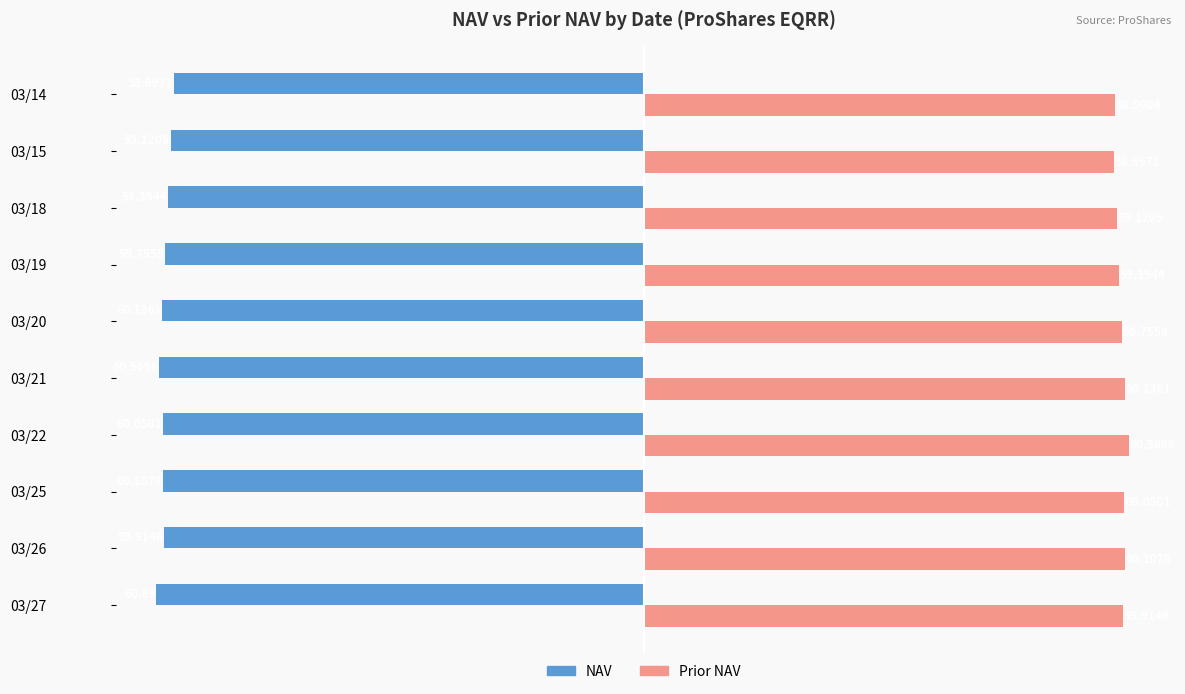

Which series changed the most between 03/22 and 03/14?

Prior NAV